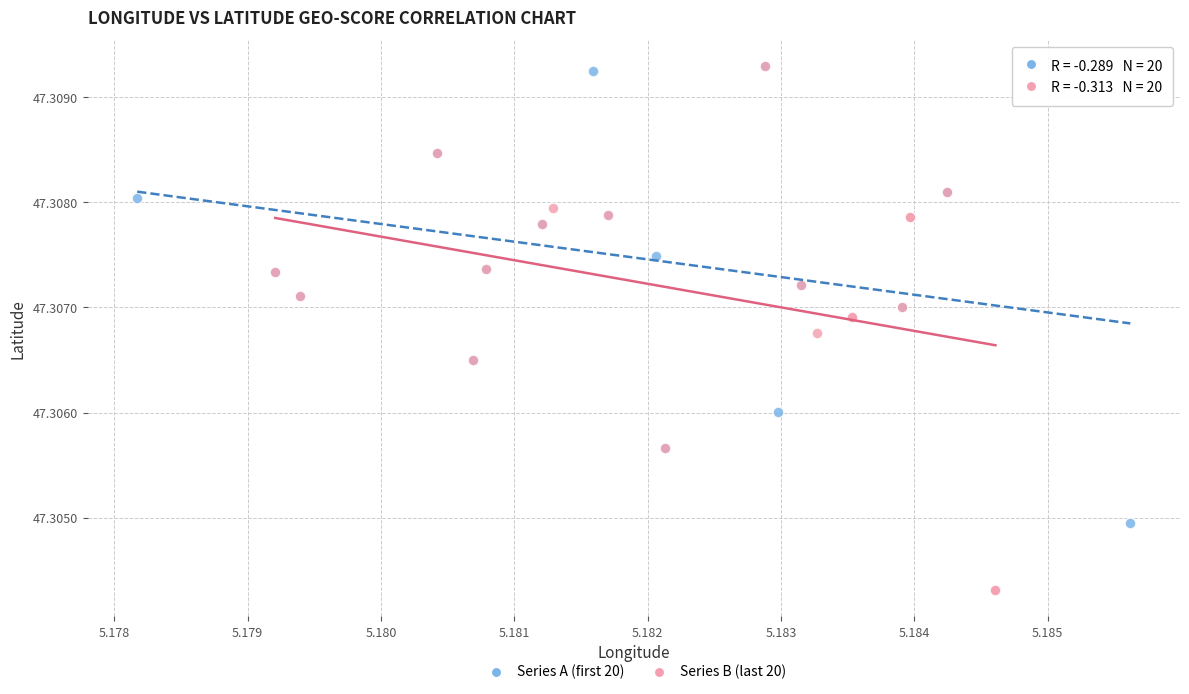

What are all the series names shown in the legend?

Series A (first 20), Series B (last 20)